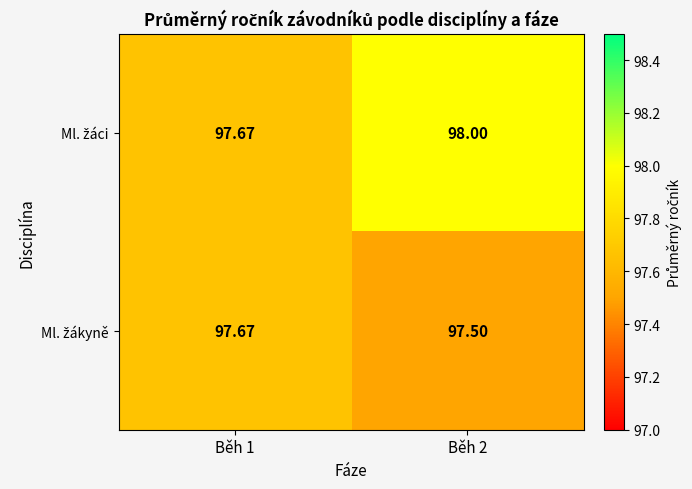

Rank the series at Běh 1 from lowest to highest value.

Ml. žáci, Ml. žákyně